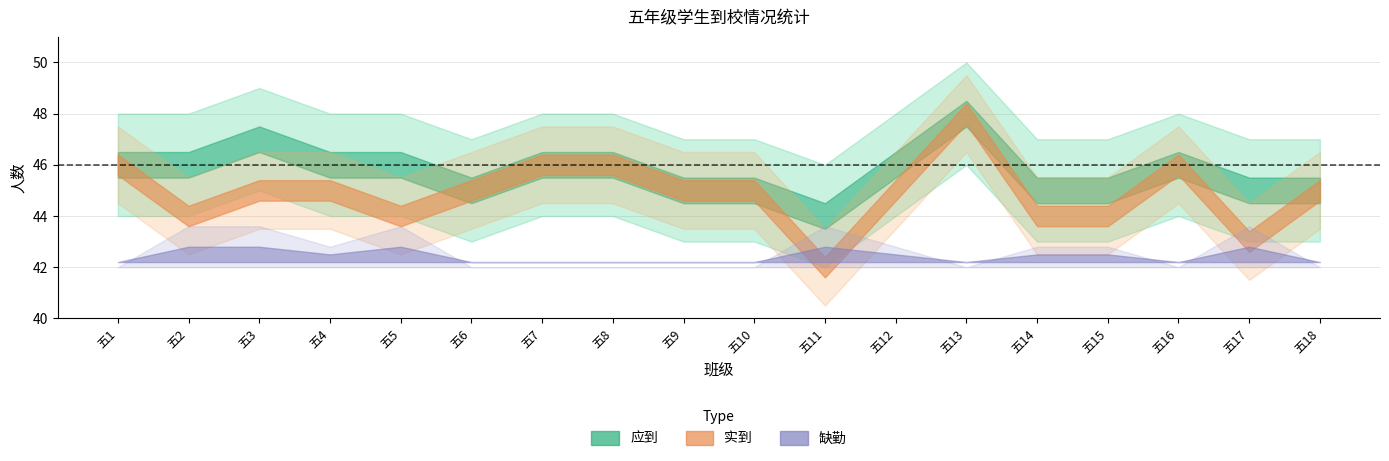

What is the value of the 实到 point at the 17th from the left?

43